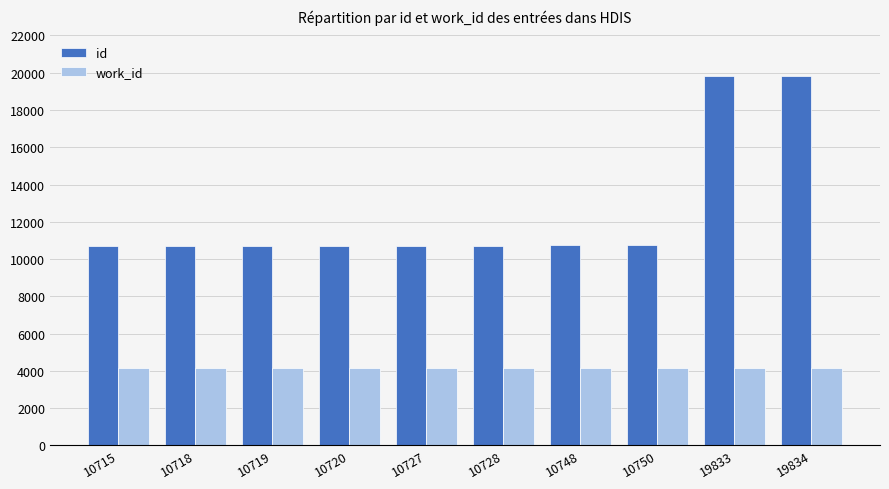

List the series in order of their overall mean, highest first.

id, work_id